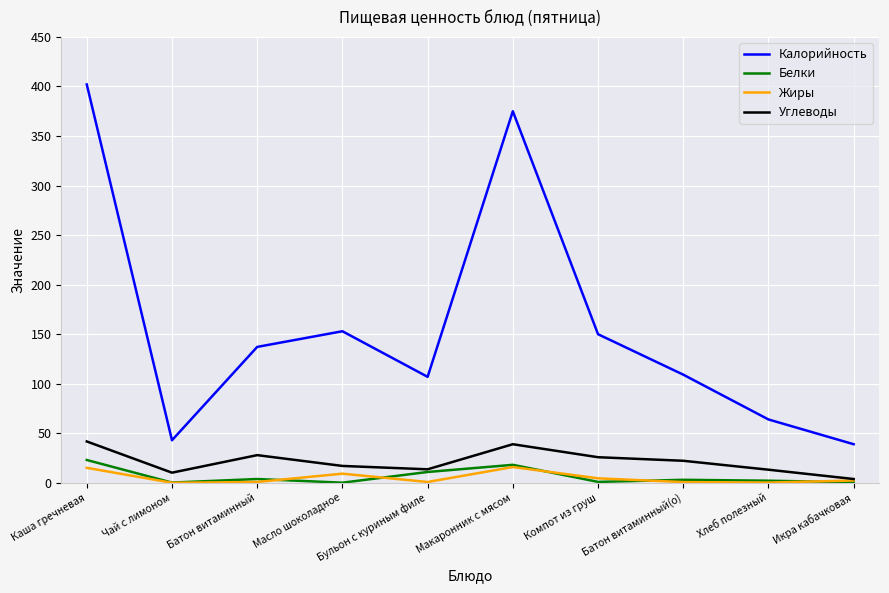

True or false: Углеводы and Калорийность intersect in this chart.

False